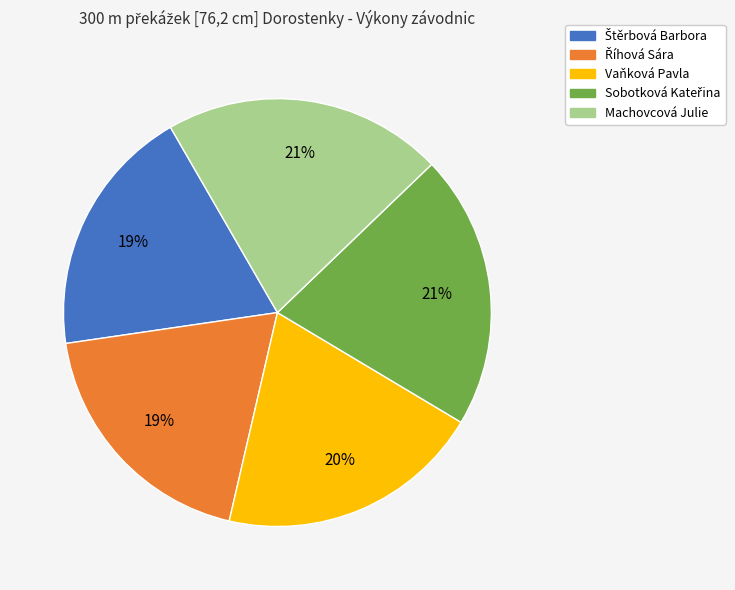

To the nearest percent, what is the average slice percentage?

20%